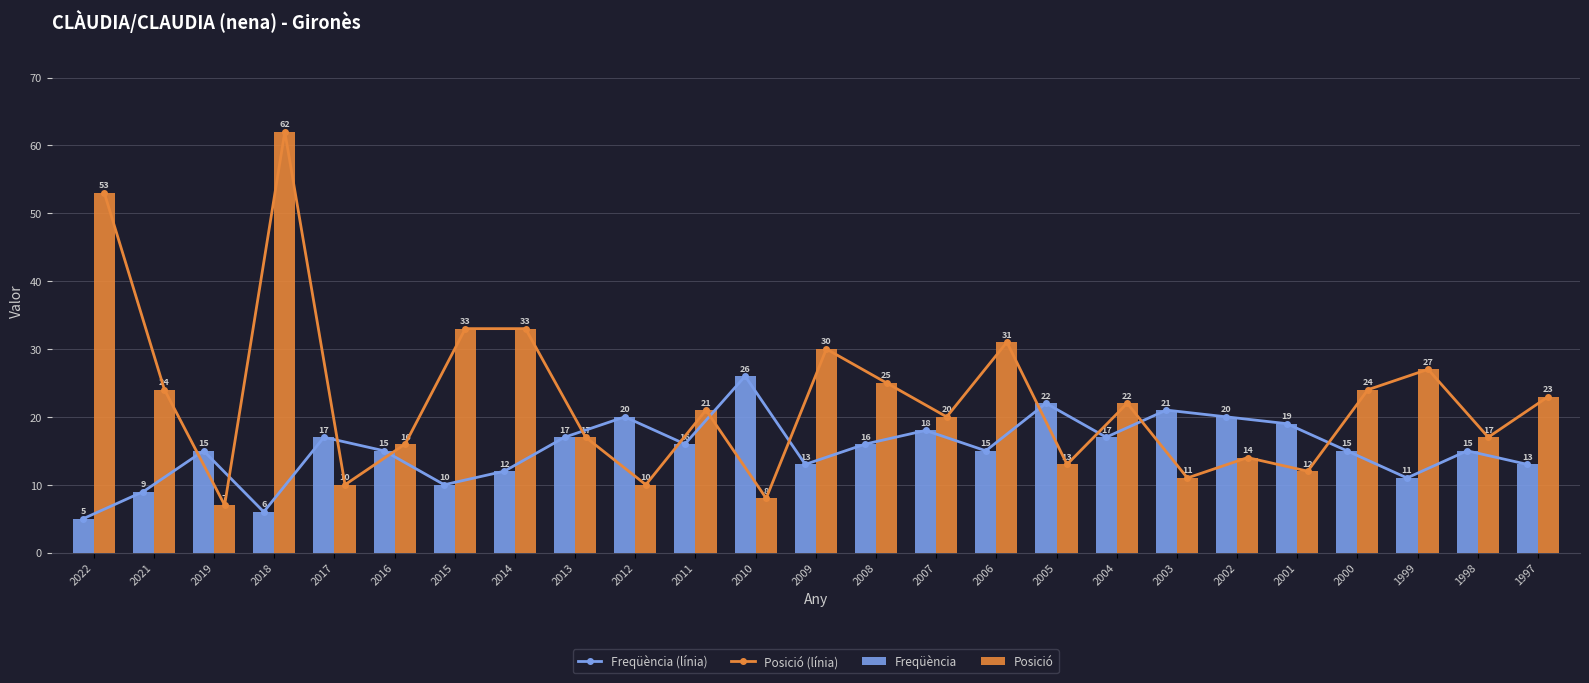

Rank the categories by Freqüència (línia) value from lowest to highest.

2022, 2018, 2021, 2015, 1999, 2014, 2009, 1997, 2019, 2016, 2006, 2000, 1998, 2011, 2008, 2017, 2013, 2004, 2007, 2001, 2012, 2002, 2003, 2005, 2010